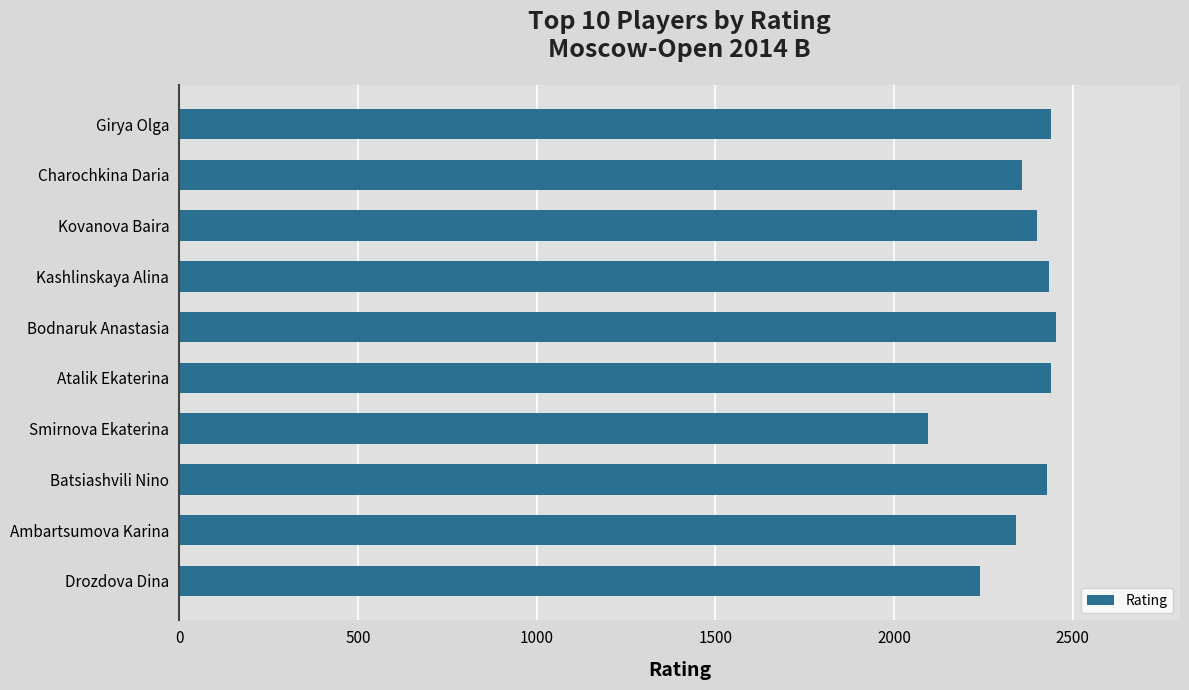

What is the smallest value displayed?

2095